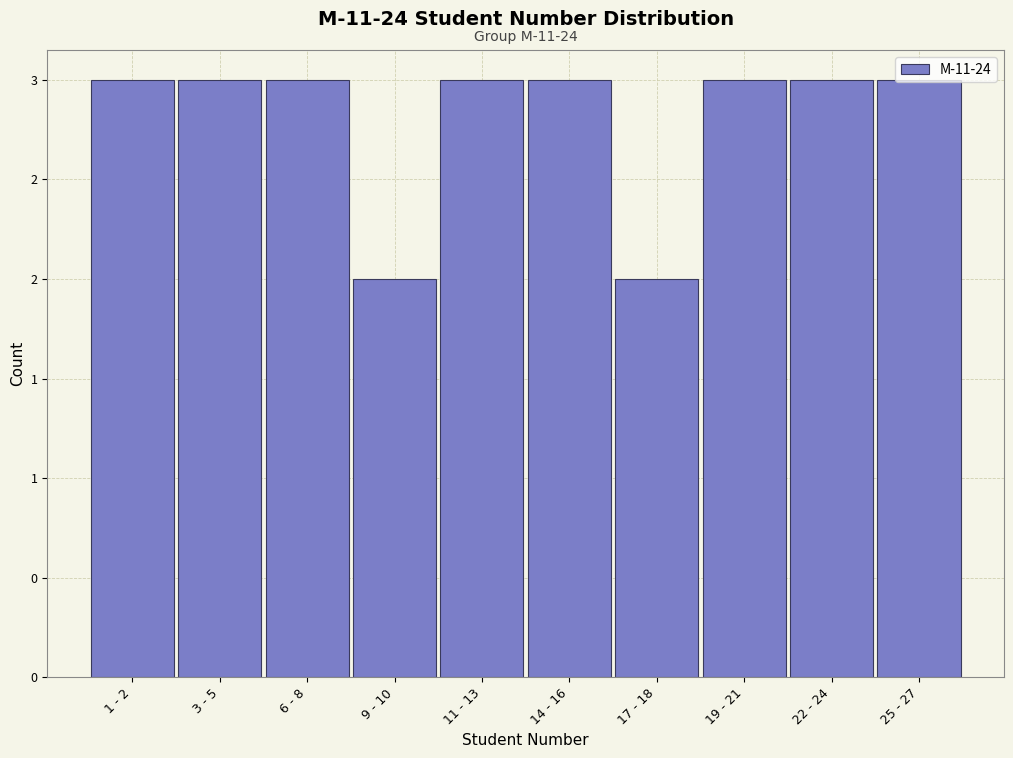

Are the bars horizontal?

No